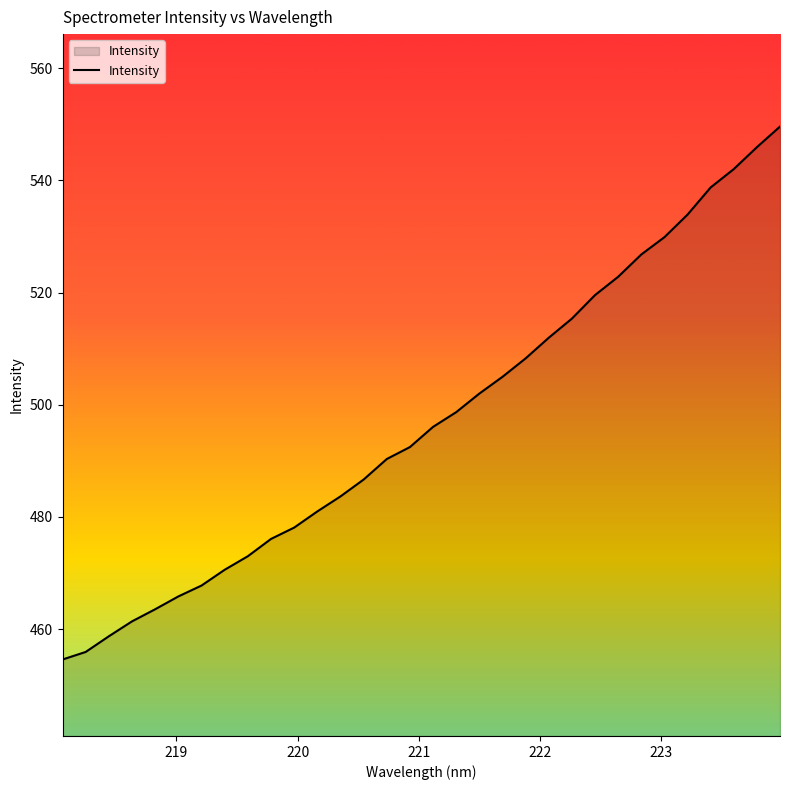

What is the difference between the maximum and minimum values?

95.0